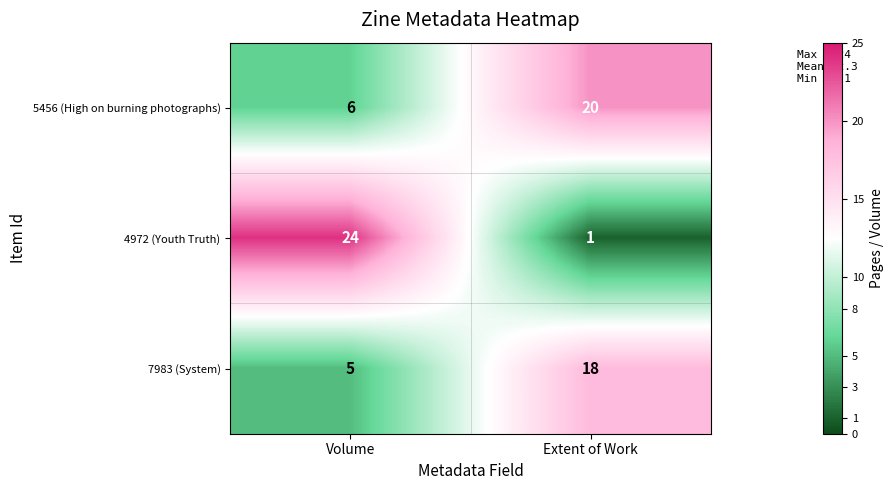

The 4972 (Youth Truth) series shows 1 at Extent of Work. True or false?

True